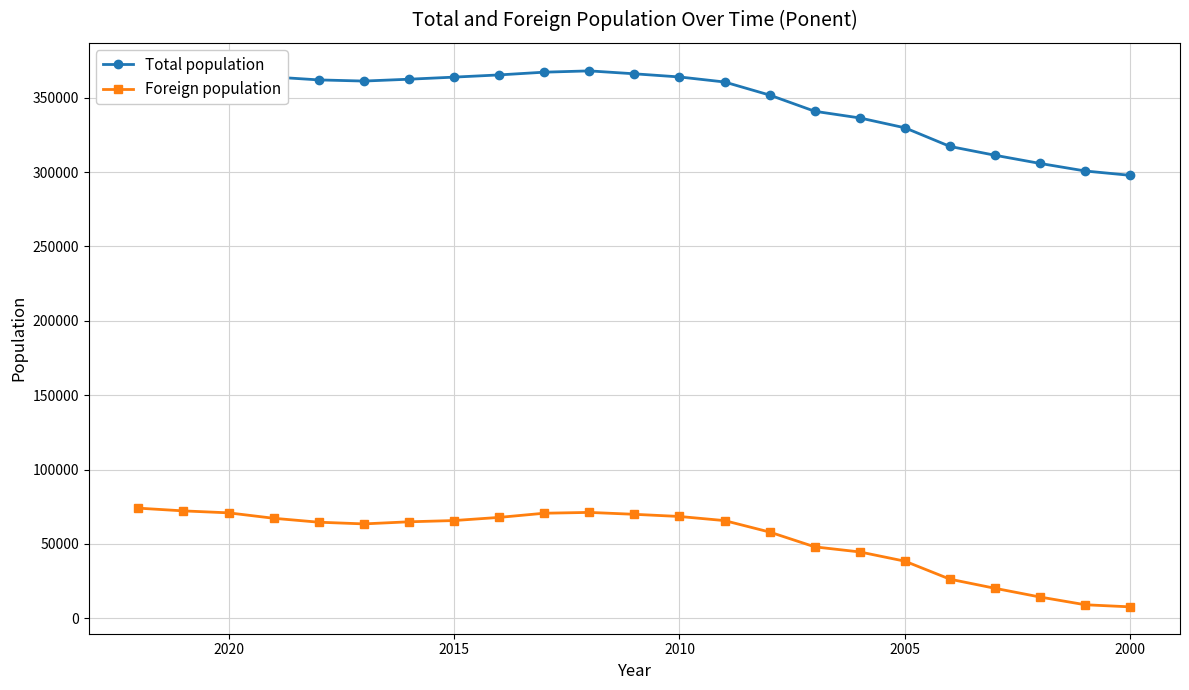

True or false: Foreign population and Total population cross at least once.

False